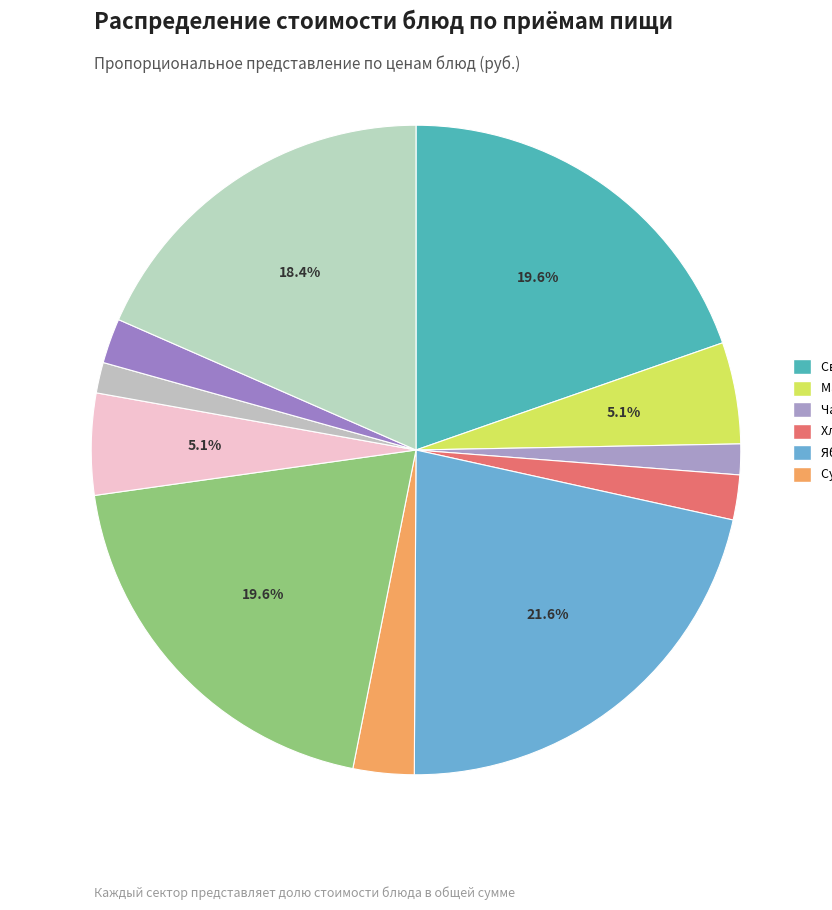

To the nearest percent, what is the average slice percentage?

9%